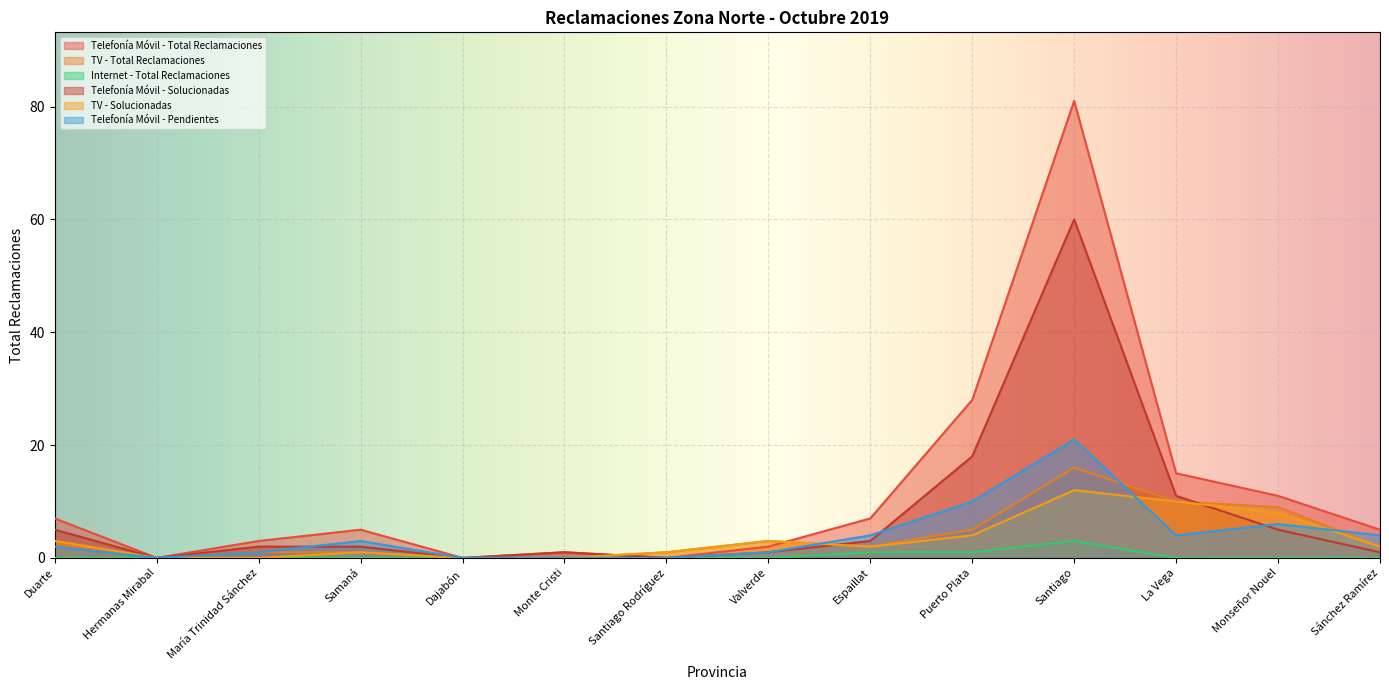

At how many categories does at least one series exceed 66?

1